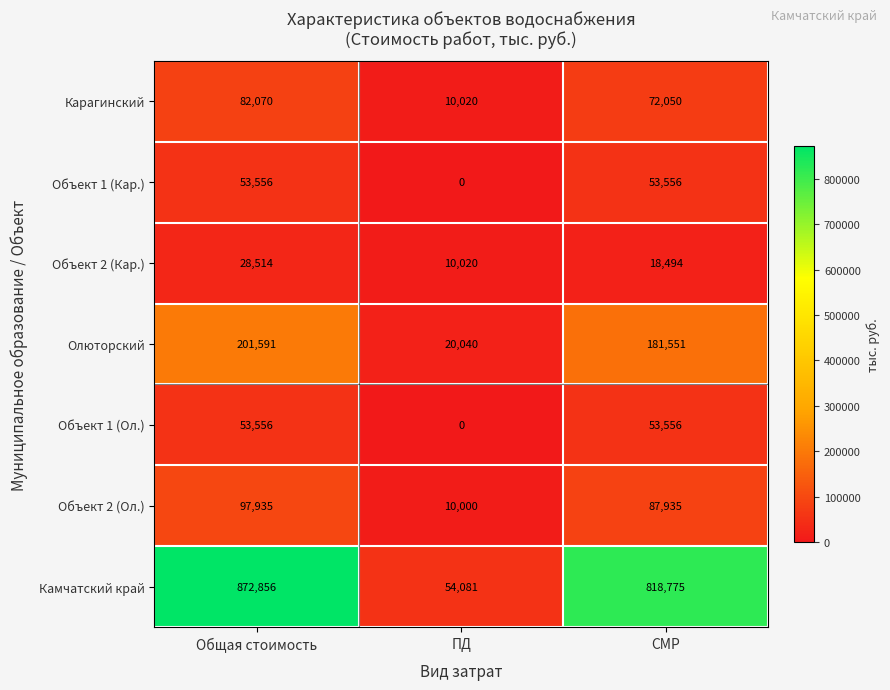

What is the total value across all series at ПД?

104161